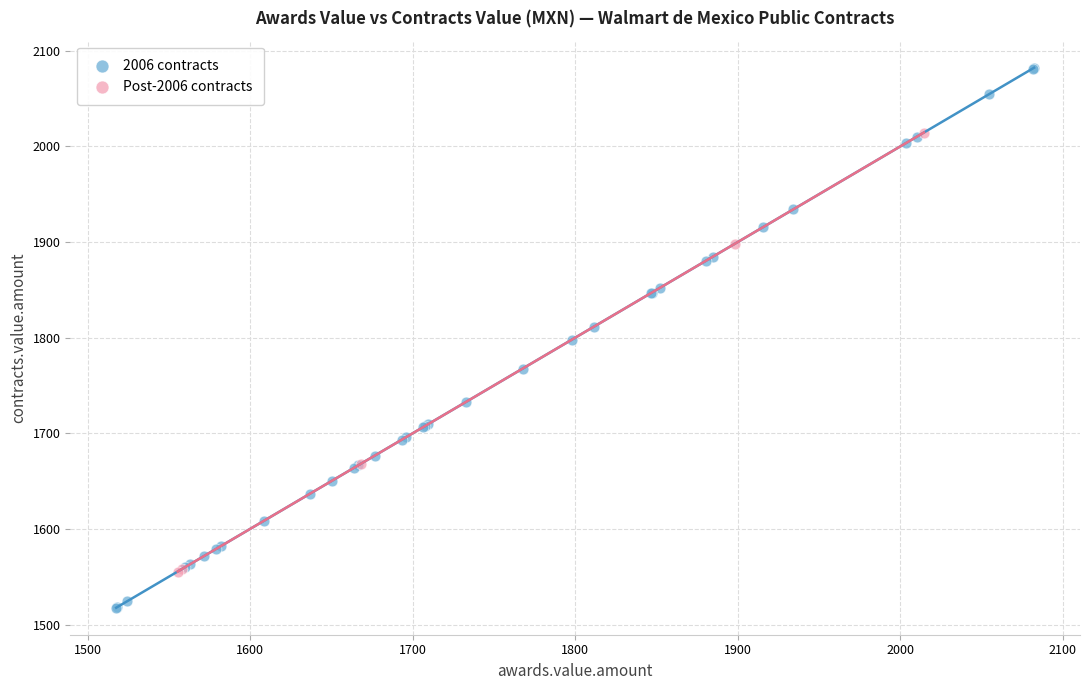

Which series contains the highest Y value?

2006 contracts